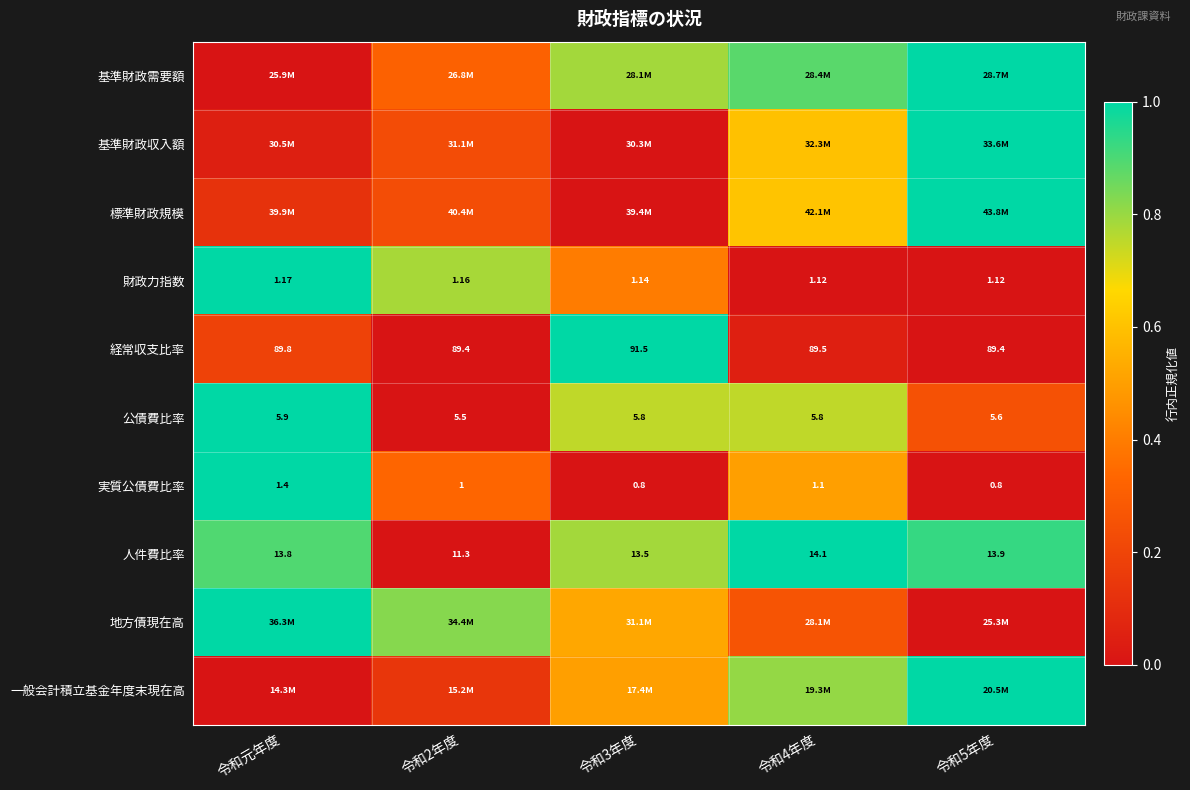

Which category has the highest value in the 実質公債費比率 series?

令和元年度